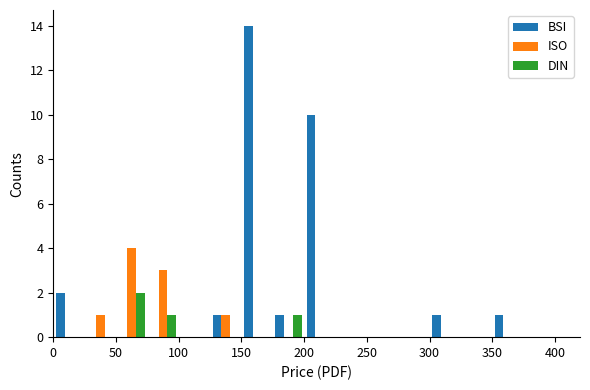

What is the greatest value displayed?

14